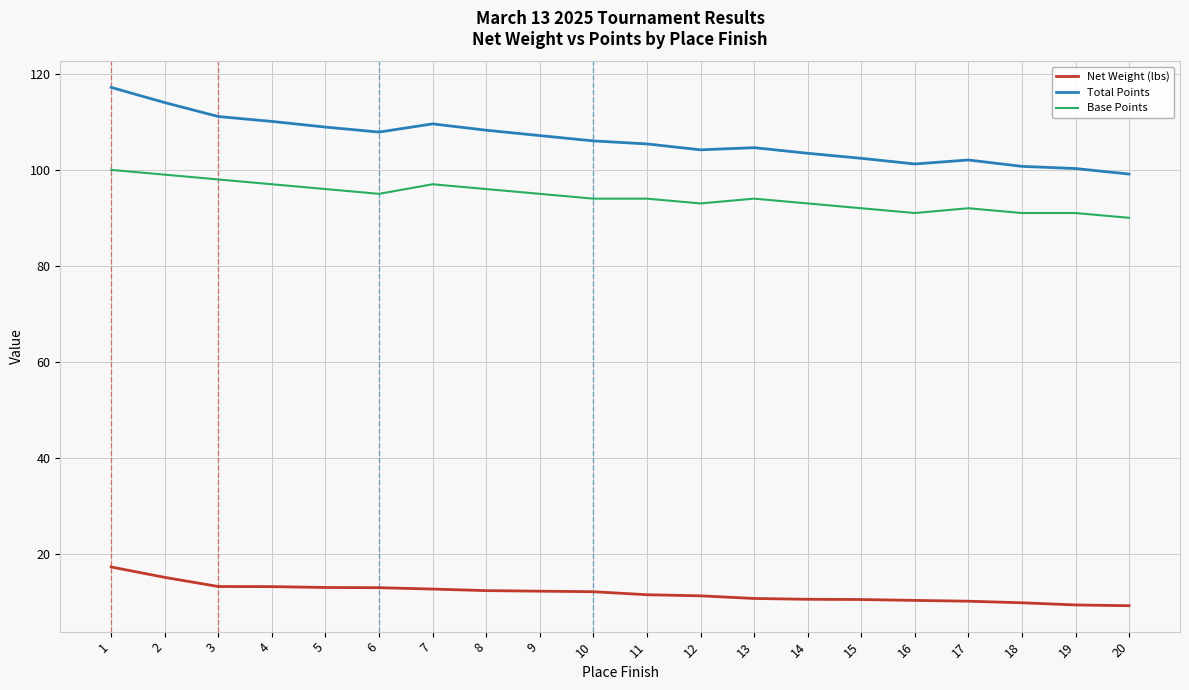

The Base Points series shows 41.0 at 13. True or false?

False